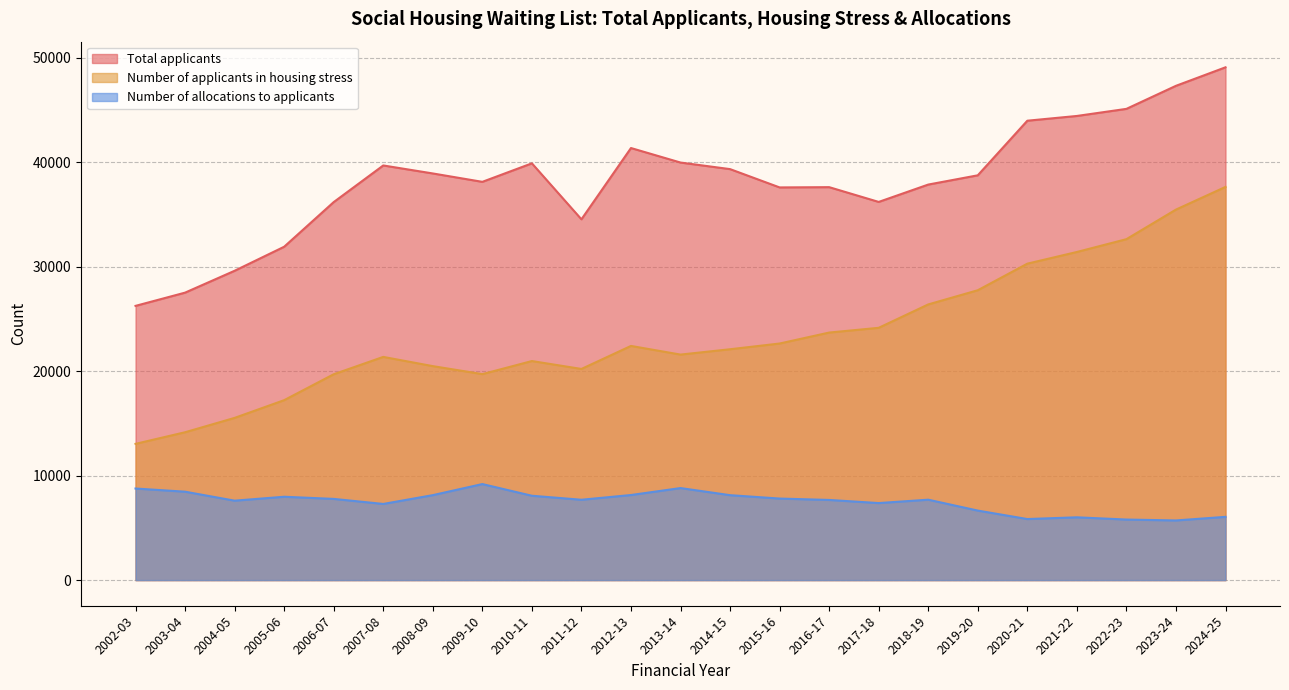

Where is the first local minimum for Number of allocations to applicants?

2004-05